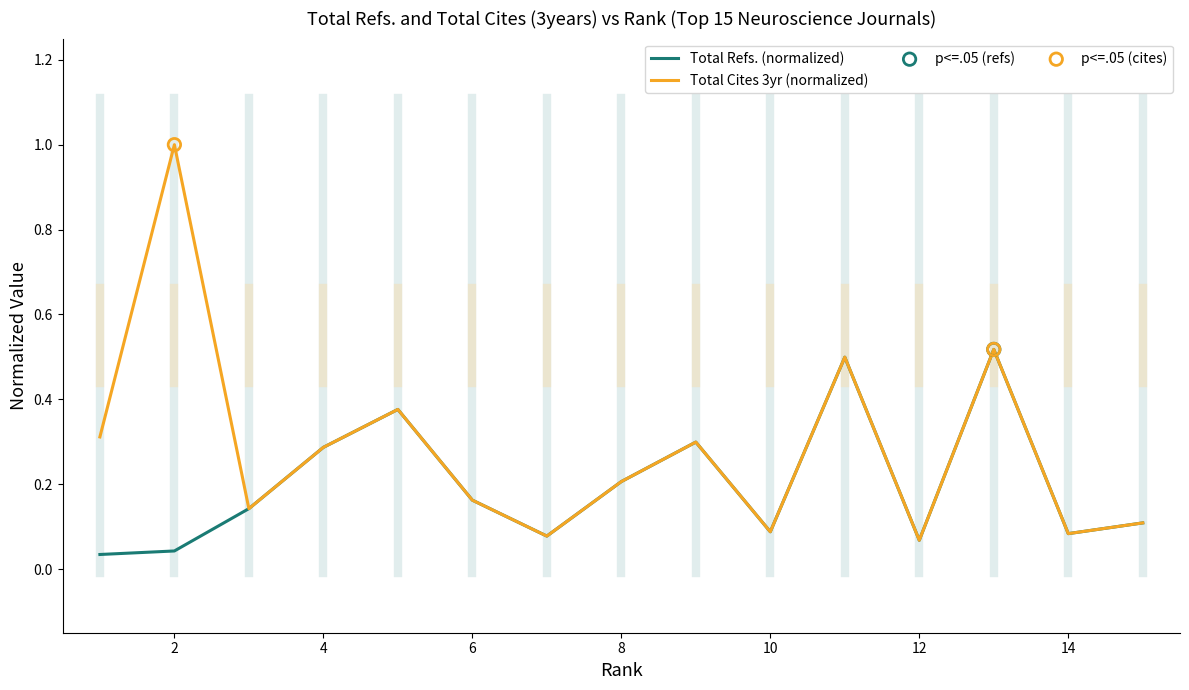

At how many categories does at least one series exceed 0?

15